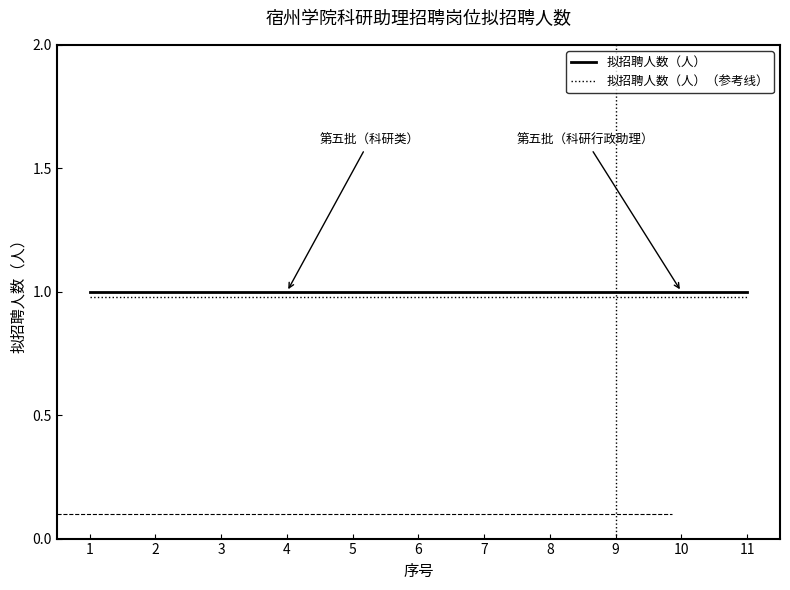

What is the total value across all series at 7?

2.0